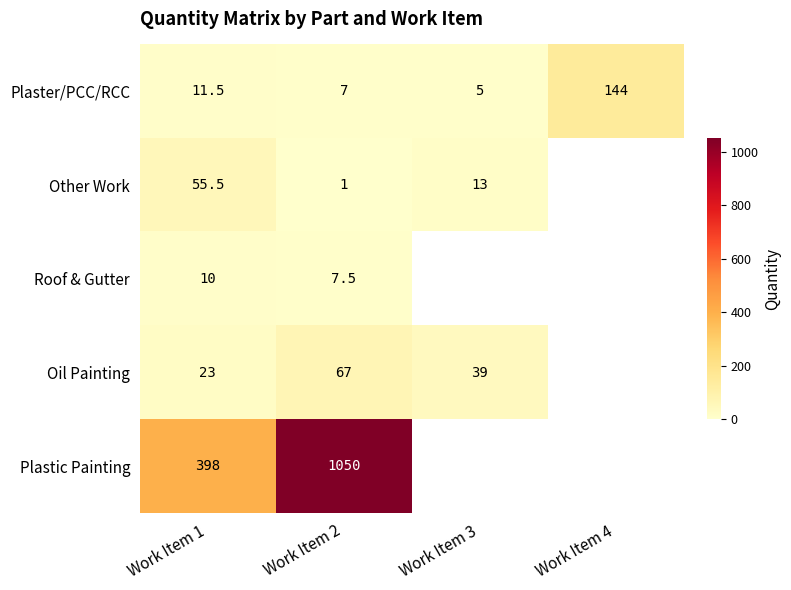

Is it true that Plaster/PCC/RCC equals 3.9 at Work Item 2?

False